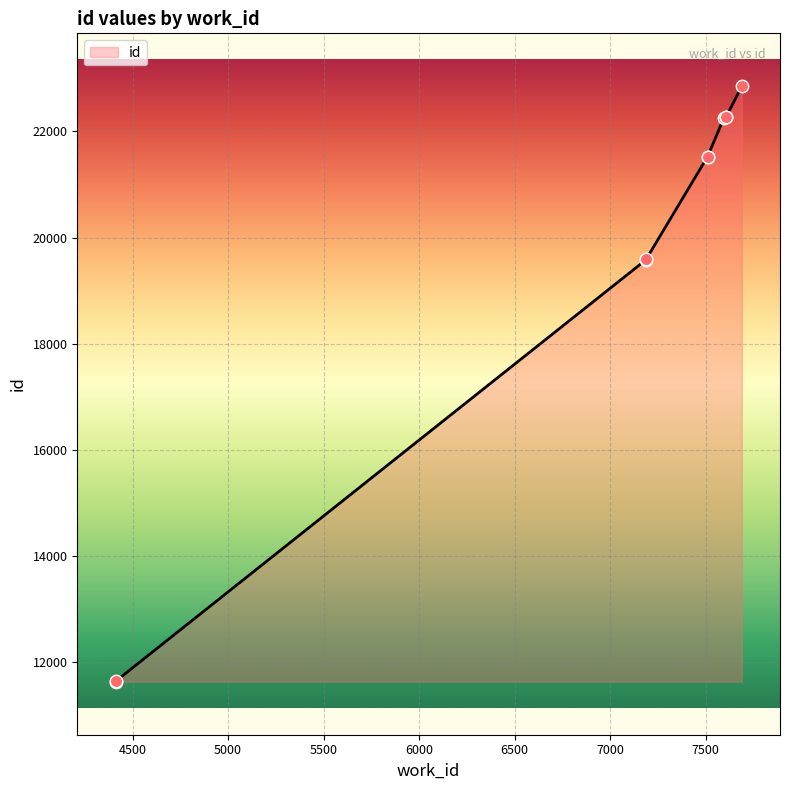

Between 4411 and 7187, which is larger?

7187